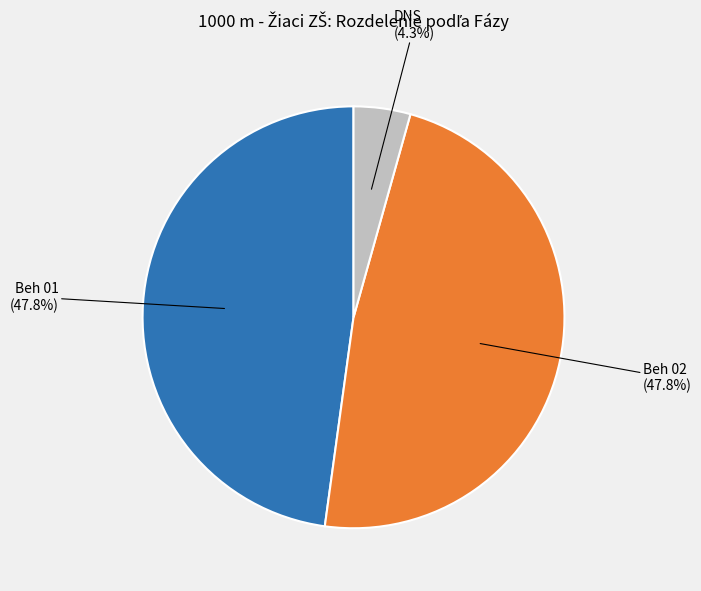

Approximately how many times larger is the value at Beh 02 compared to Beh 01?

1.0